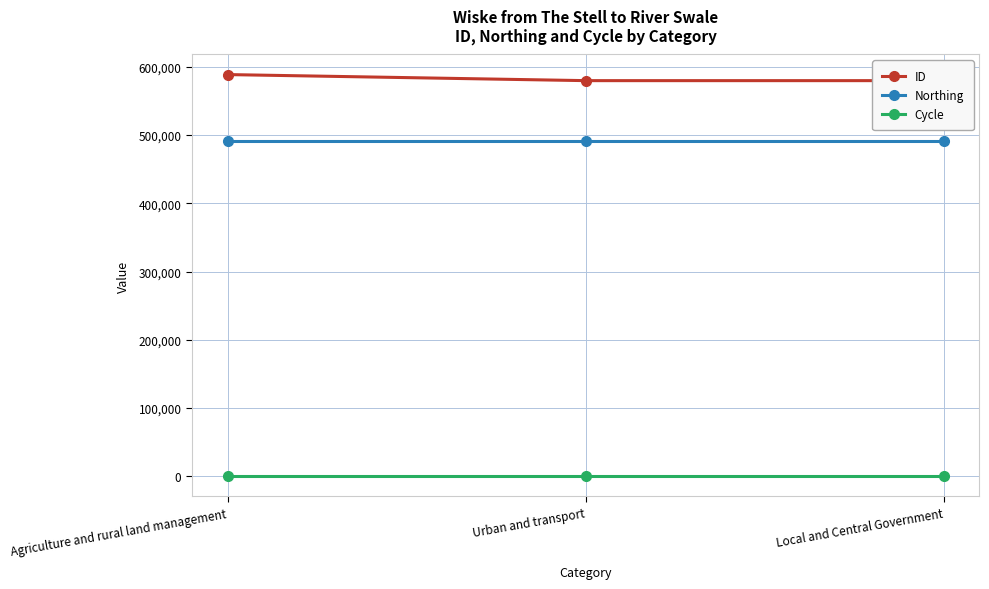

At how many categories does at least one series exceed 459756?

3